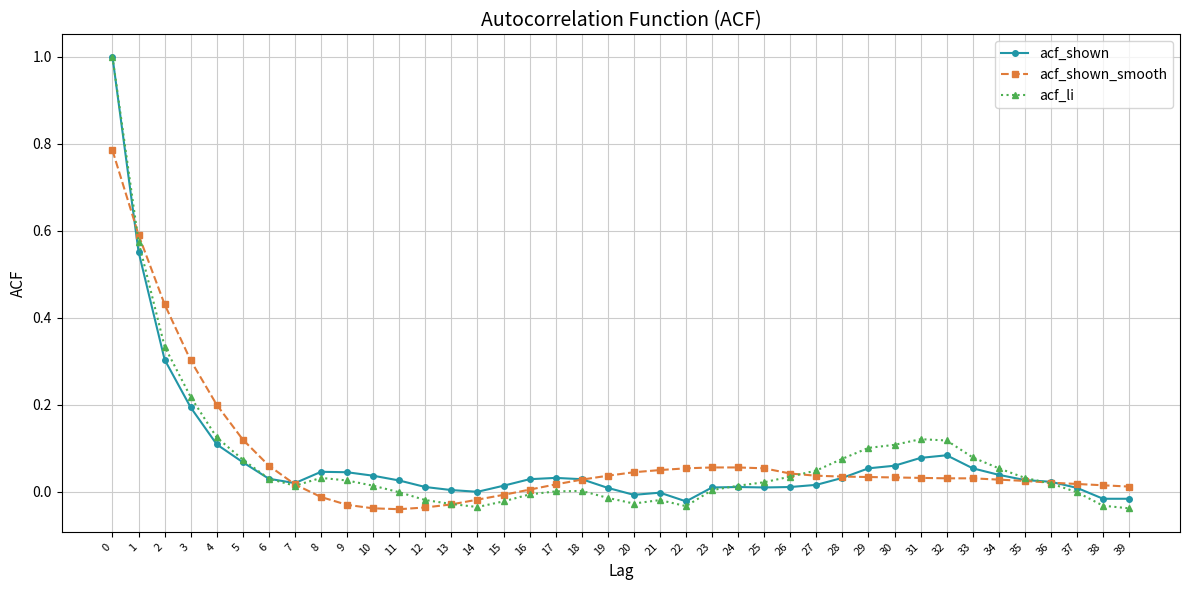

What is the greatest value displayed?

1.0